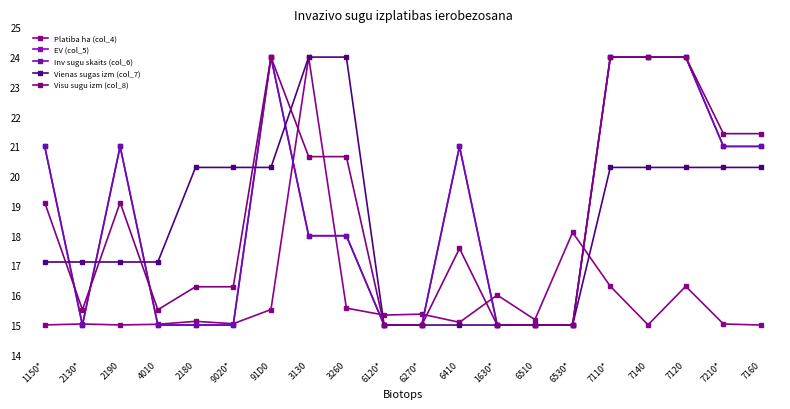

Is this an area chart (filled region under the line)?

No